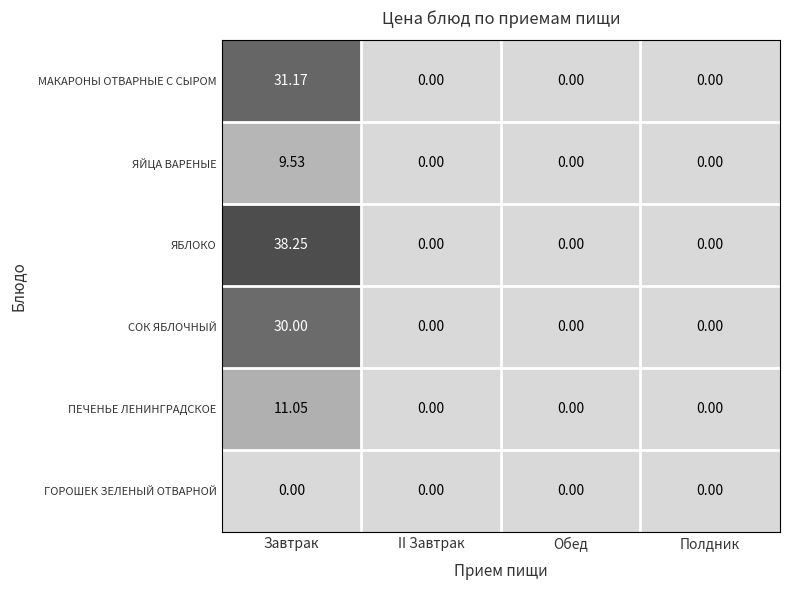

Which series has the largest range (max minus min)?

ЯБЛОКО